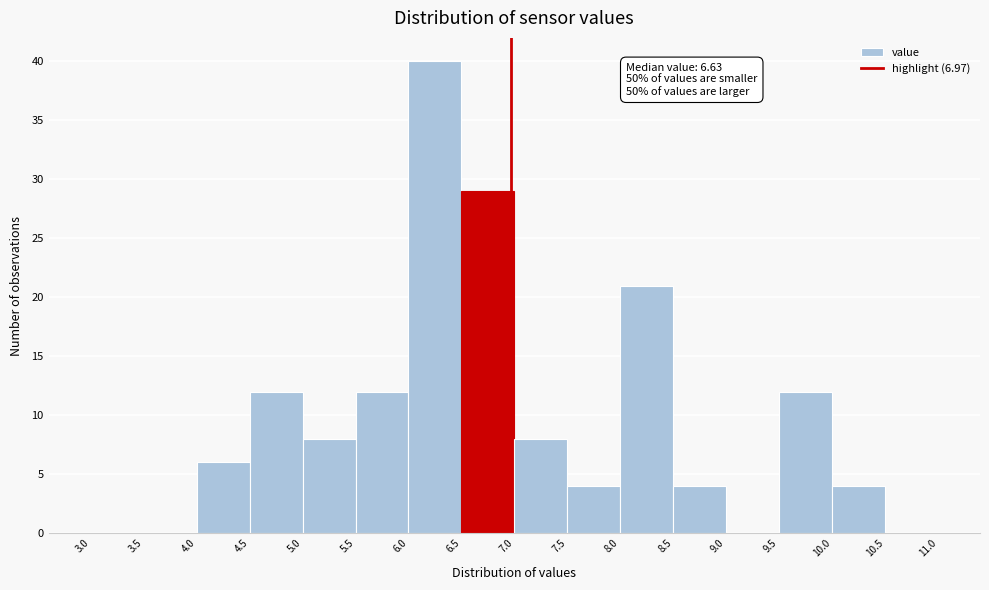

Which range on the x-axis has the tallest bar?

6.0 to 6.5